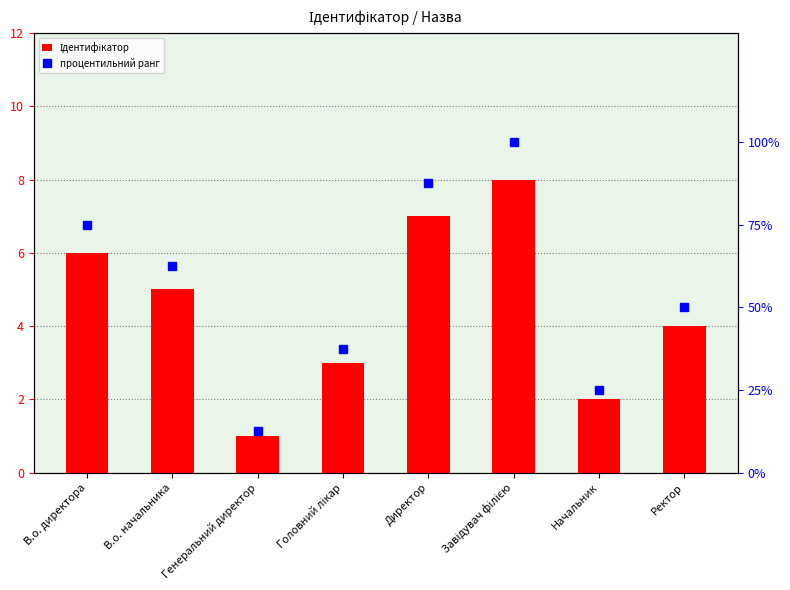

What is the approximate value of процентильний ранг at Ректор?

50.0